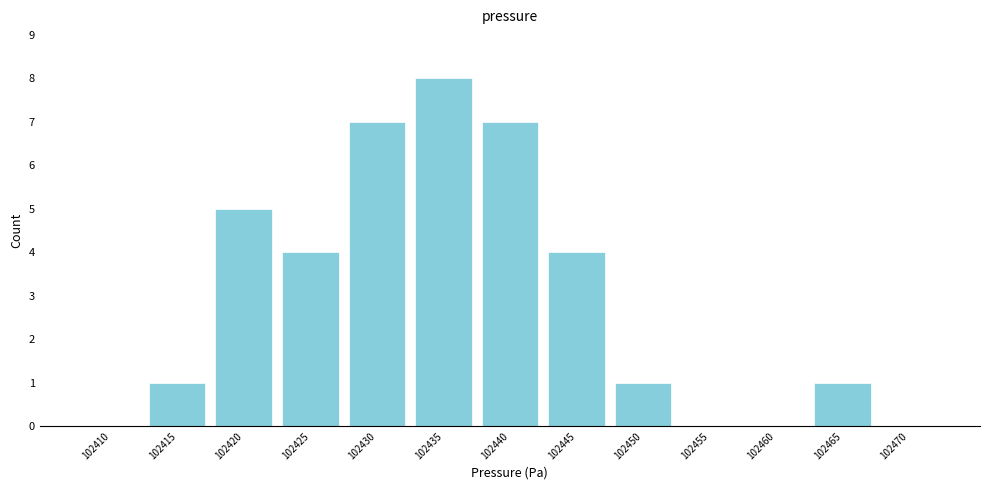

Reading left to right, list all the values displayed in this chart.

102410=0	102415=1	102420=5	102425=4	102430=7	102435=8	102440=7	102445=4	102450=1	102455=0	102460=0	102465=1	102470=0